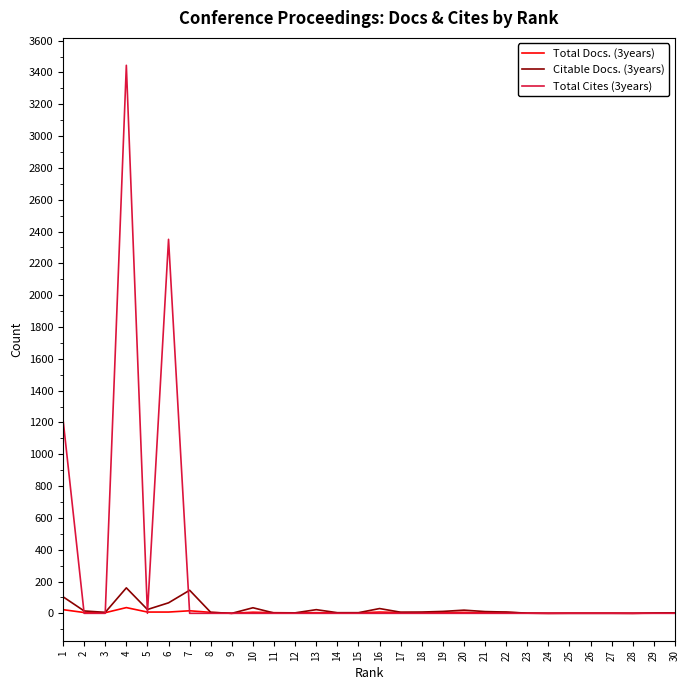

Which series has the largest total across all categories?

Total Cites (3years)